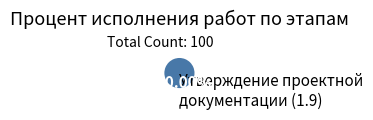

Rank the categories by value from lowest to highest.

Утверждение проектной документации (1.9)